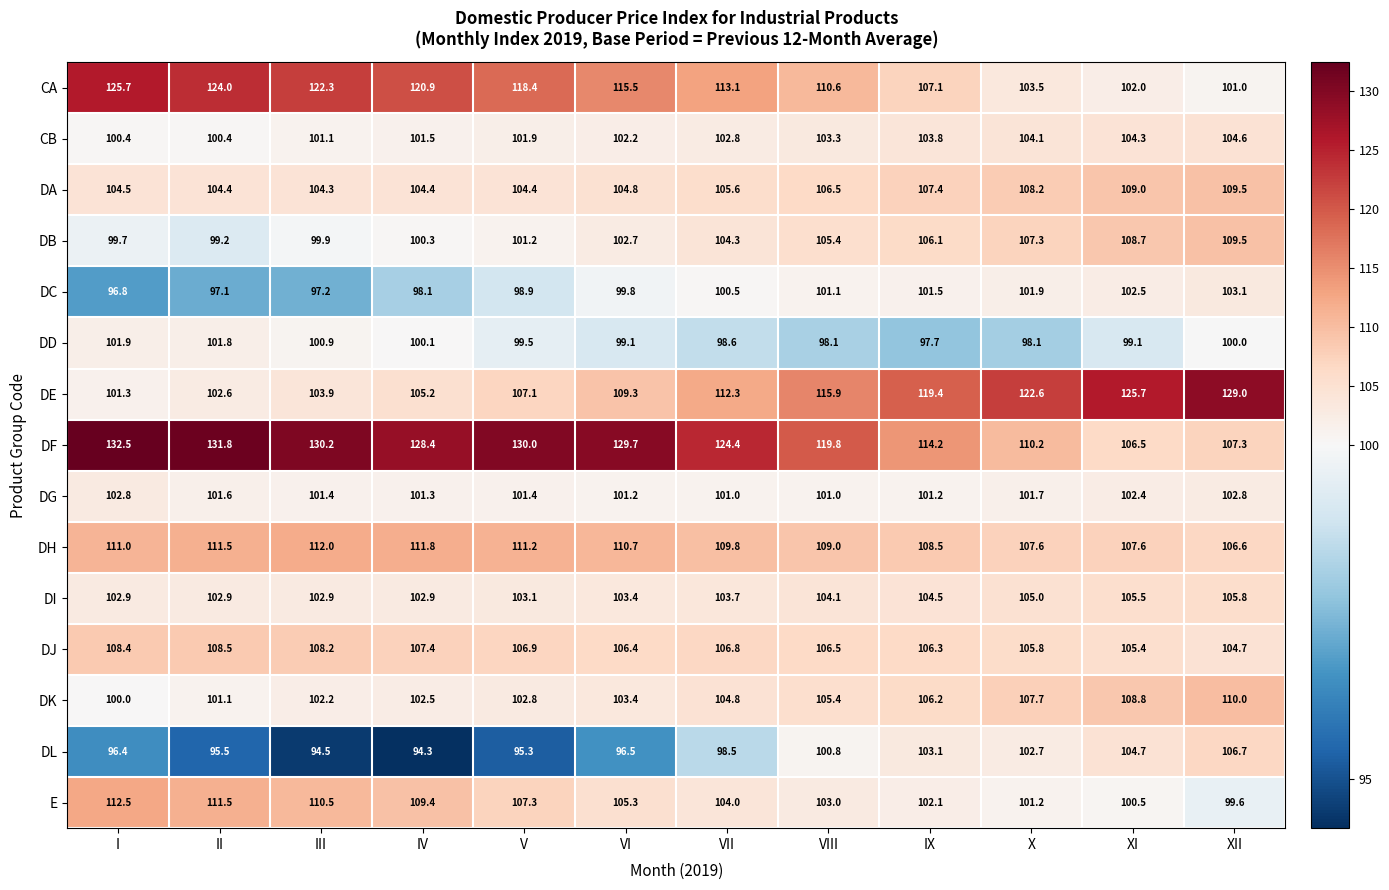

Is it true that DI equals 103.4 at VI?

True